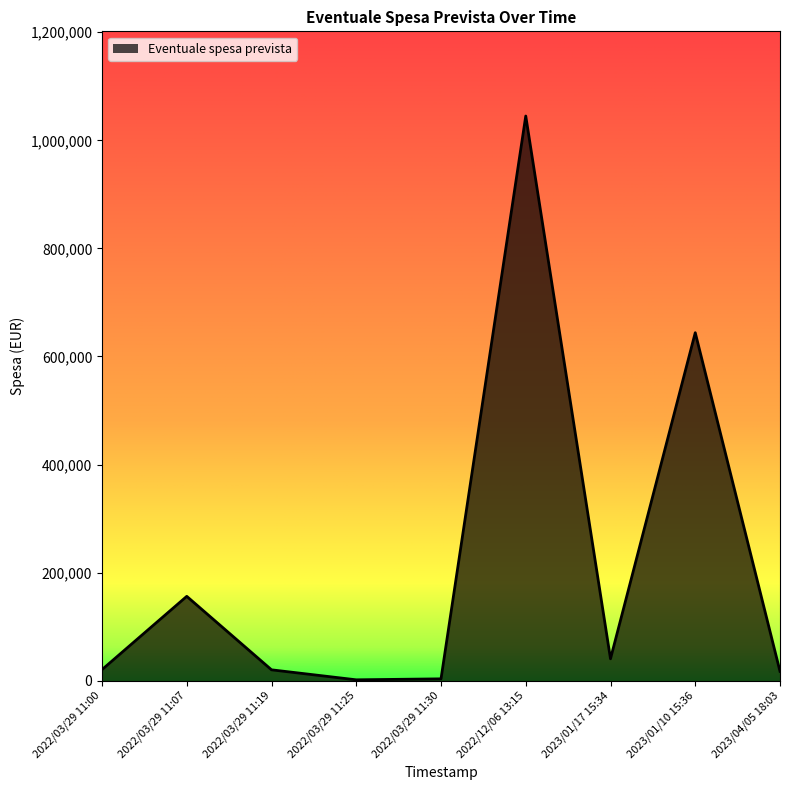

What position from the right is 2023/01/10 15:36?

2